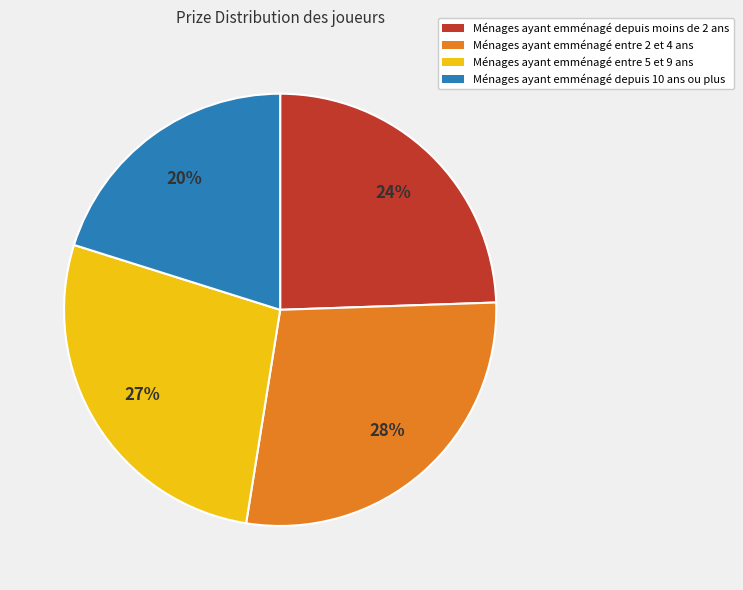

Is there a majority slice in this chart?

No